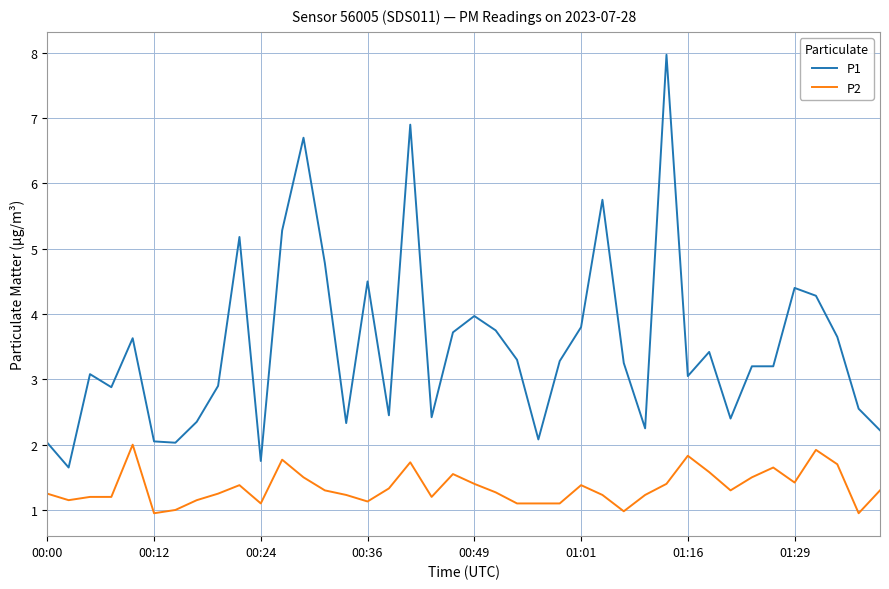

What is the difference between the maximum and minimum values in the P1 series?

6.3